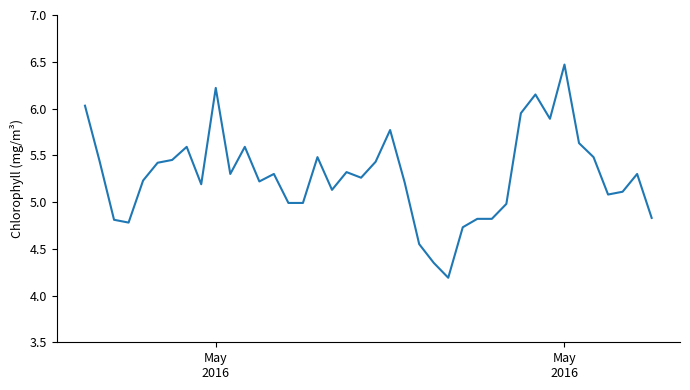

What is the smallest value displayed?

4.2